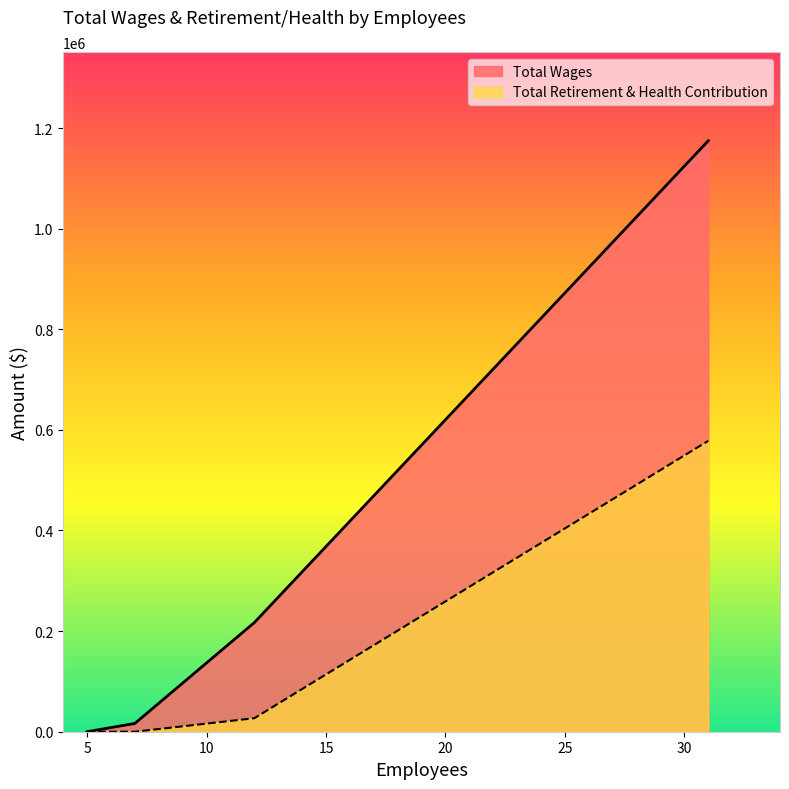

Between 5 and 5, which series saw the biggest shift?

Total Wages